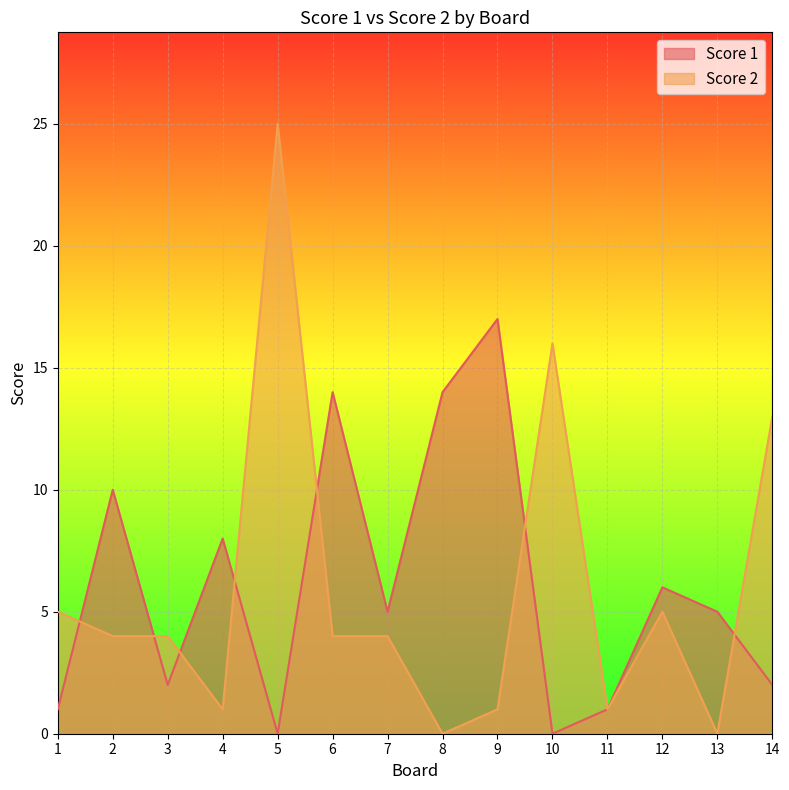

What is the value of the Score 1 point at the 2nd from the left?

10